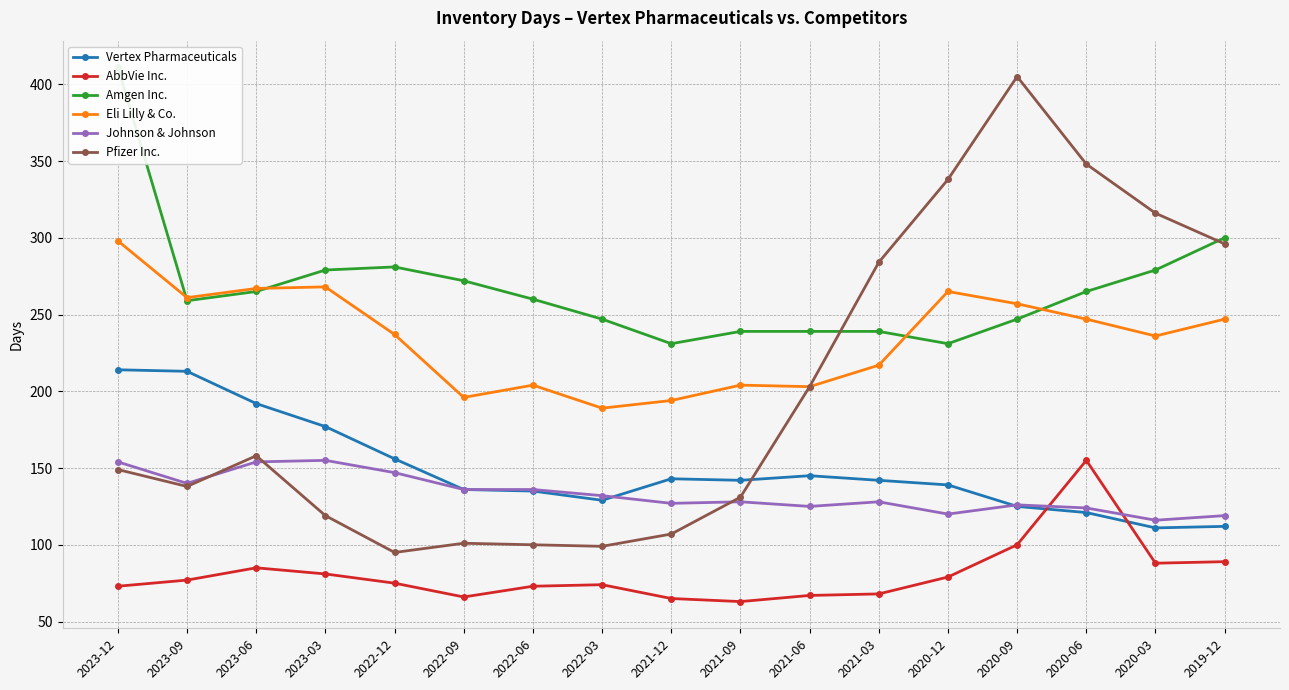

At which category does the chart reach its minimum across all series?

2021-09